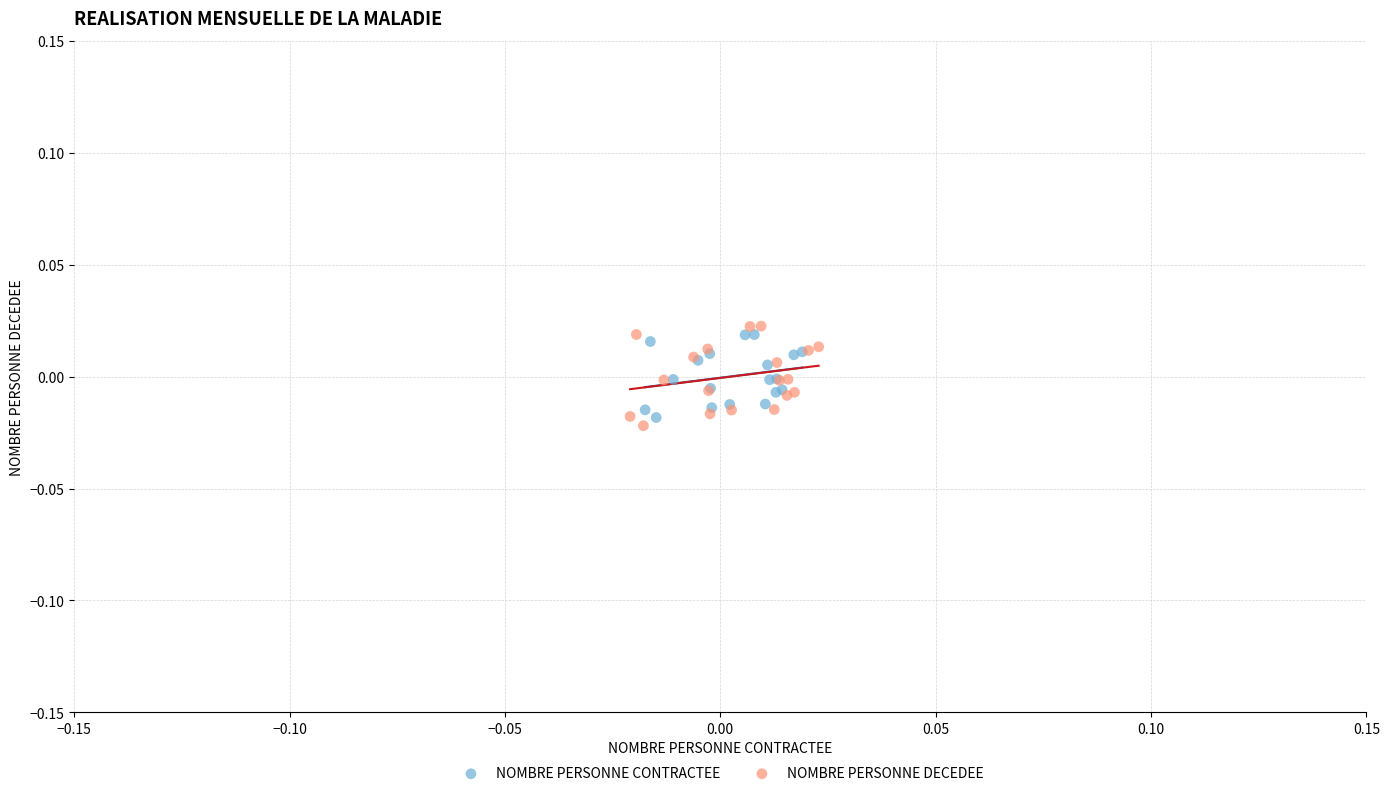

Which series contains the lowest Y value?

NOMBRE PERSONNE DECEDEE